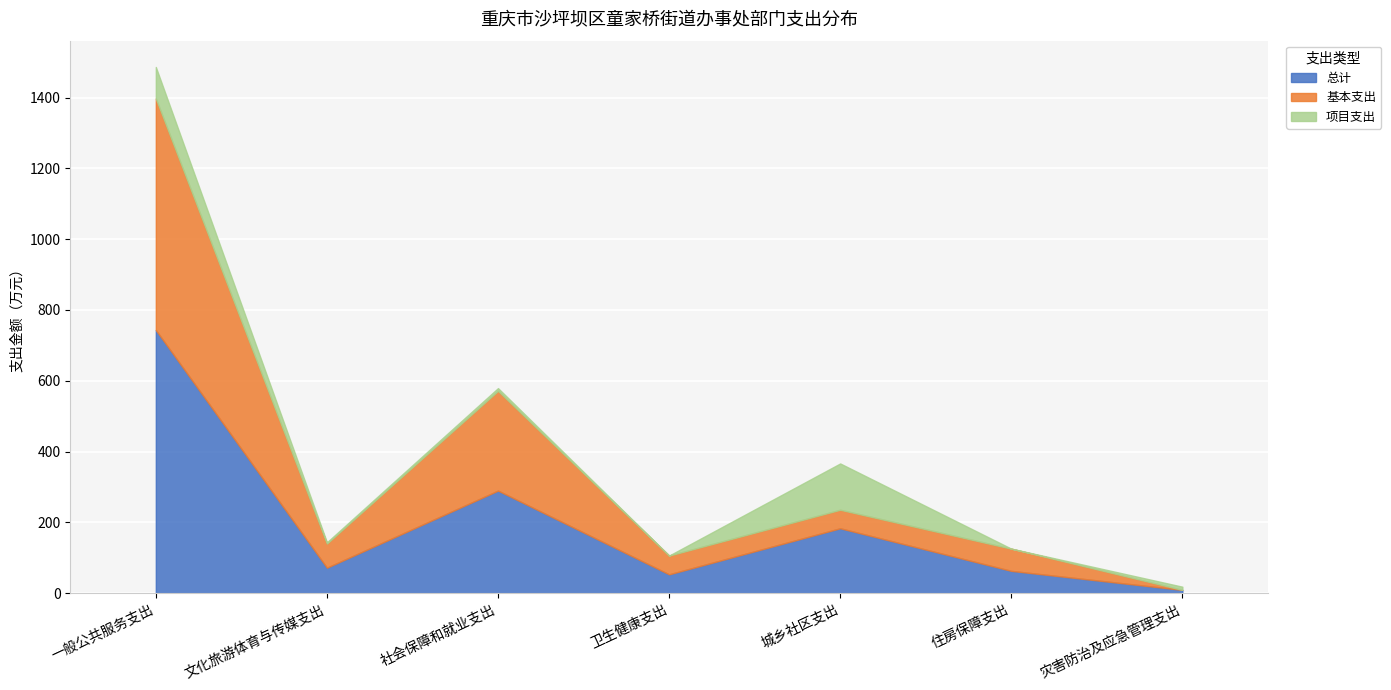

How many positive values does the 基本支出 series have?

6